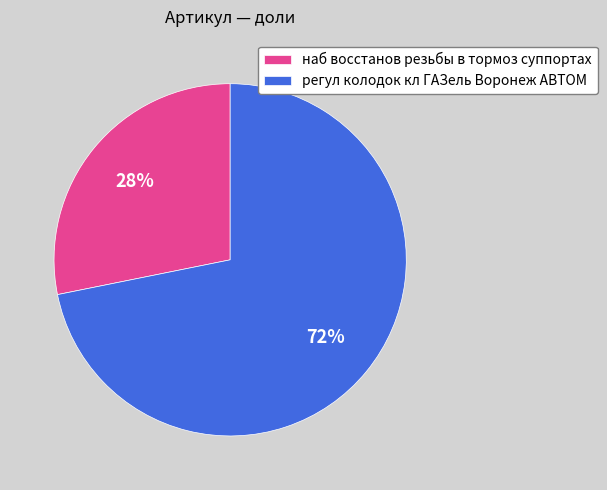

Count the number of slices in the pie.

2